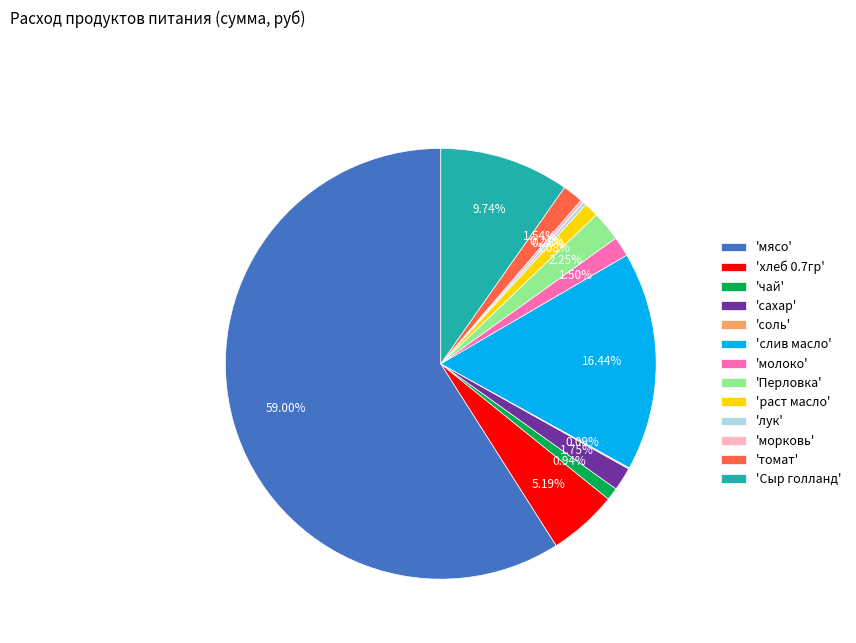

Do 'сахар' and 'раст масло' together represent more than half of the pie?

No